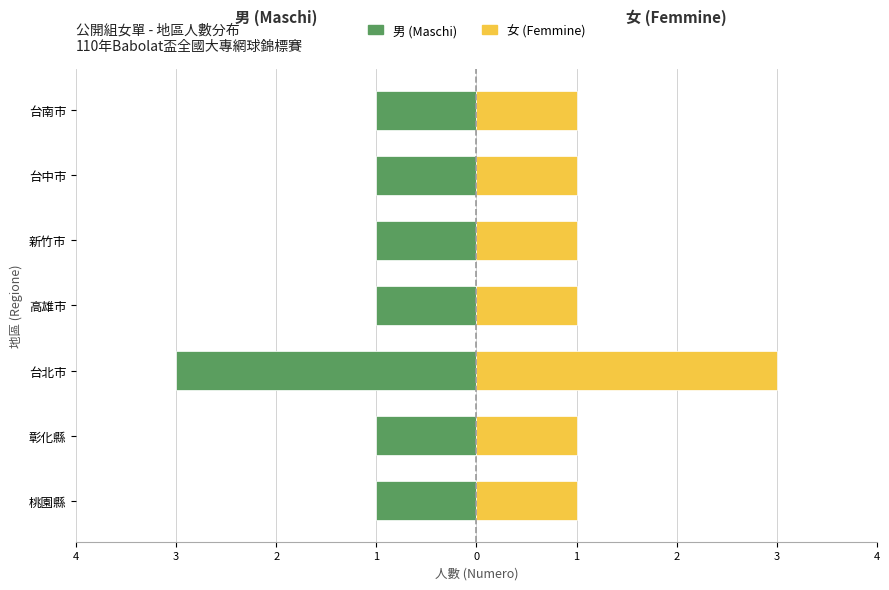

The value of 男 (Maschi) at 台南市 is -1. True or false?

False